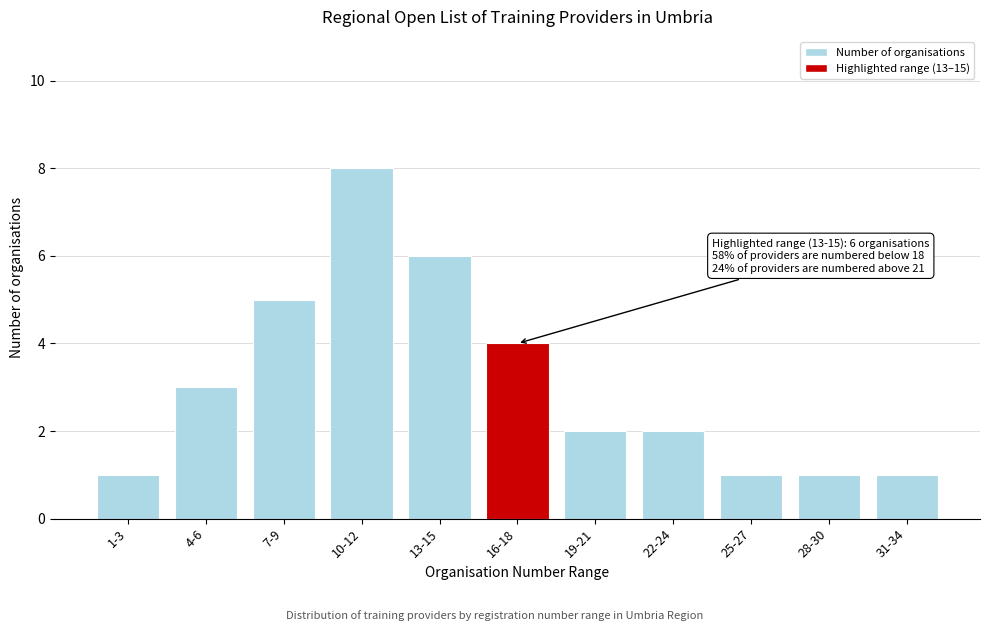

Reading left to right, transcribe all the data shown in this chart.

1	3	5	8	6	4	2	2	1	1	1